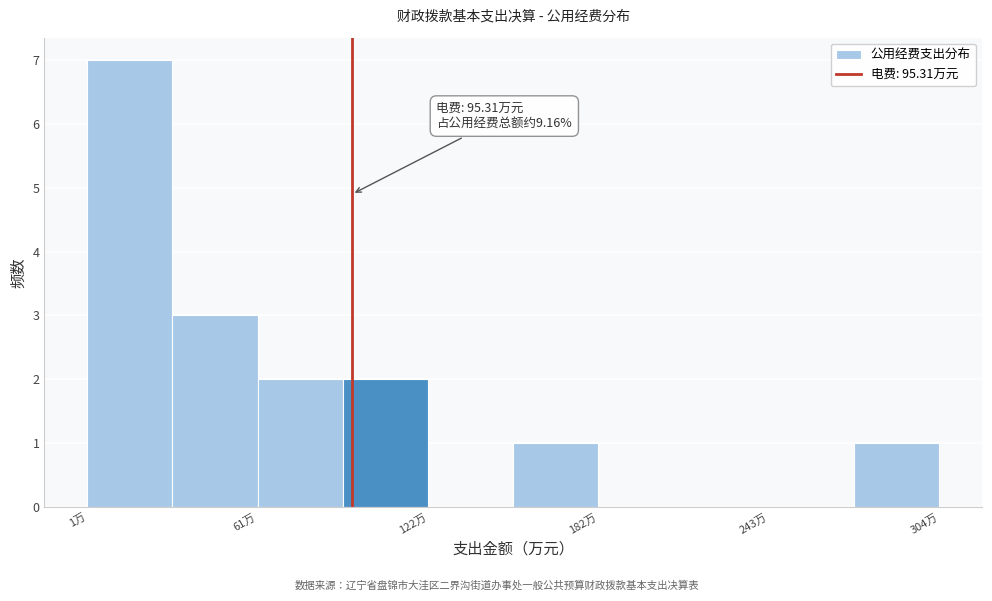

Read against the x-axis, roughly where is the centre of the tallest bar?

20